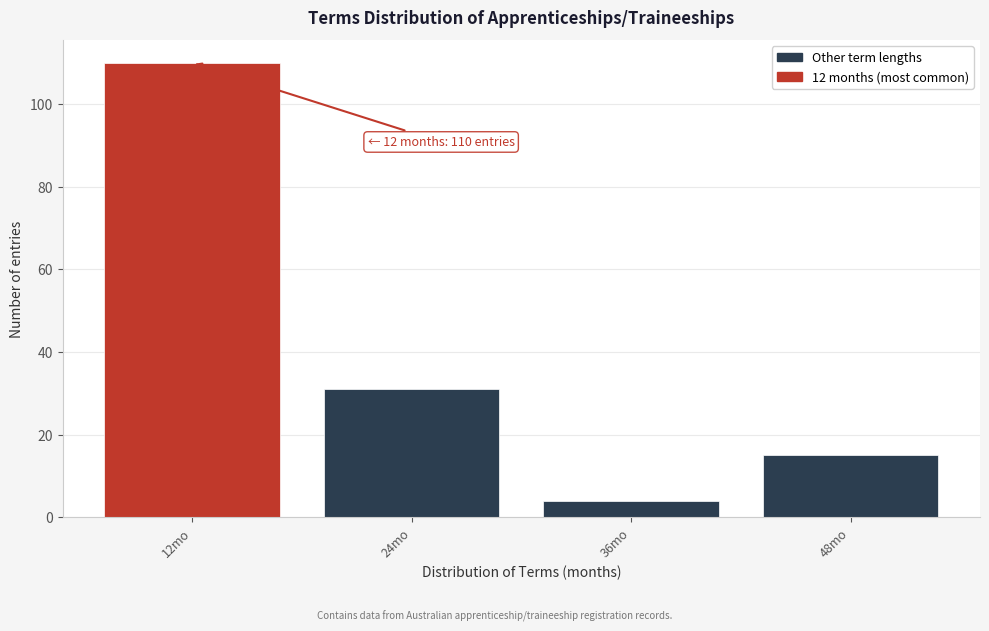

Reading right to left, list all the values displayed in this chart.

15	4	31	110